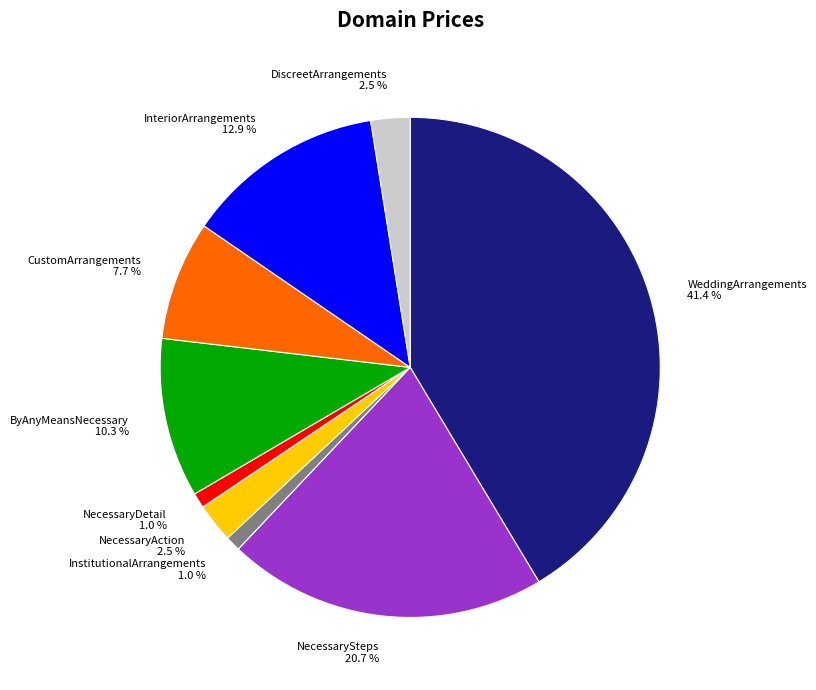

Between WeddingArrangements 41.4 % and ByAnyMeansNecessary 10.3 %, which is larger?

WeddingArrangements 41.4 %